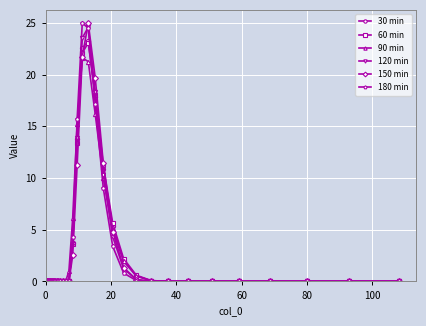

What is the value of the 180 min point at the 29th from the left?

3.4